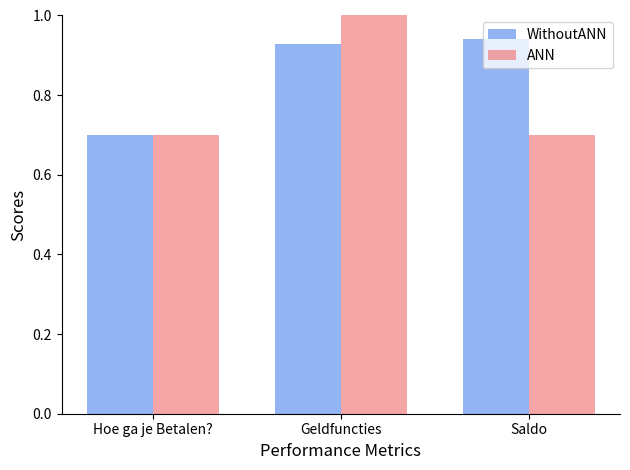

What is the smallest value displayed?

0.7